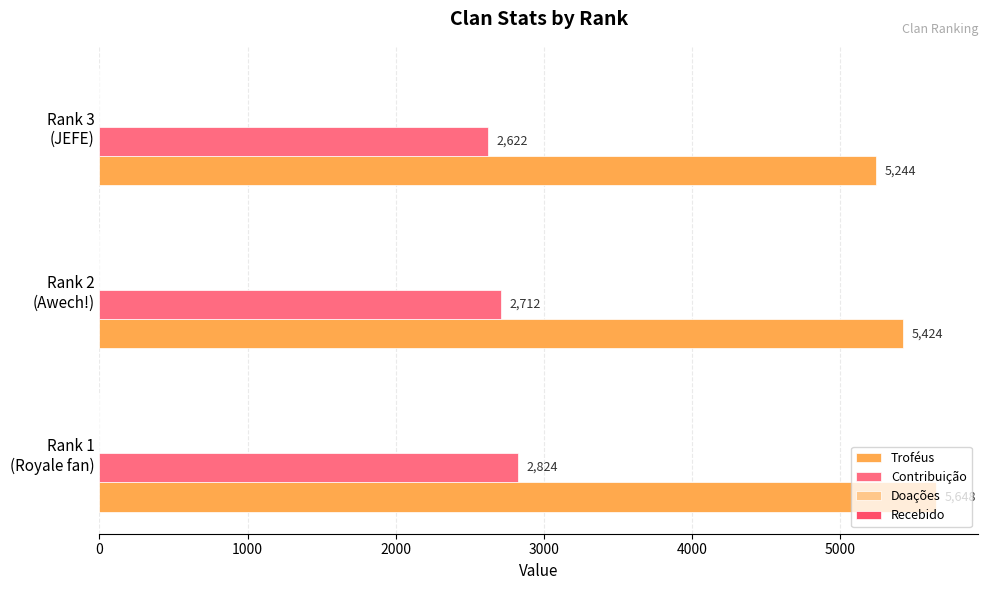

Which category has the lowest value in the Contribuição series?

Rank 3
(JEFE)